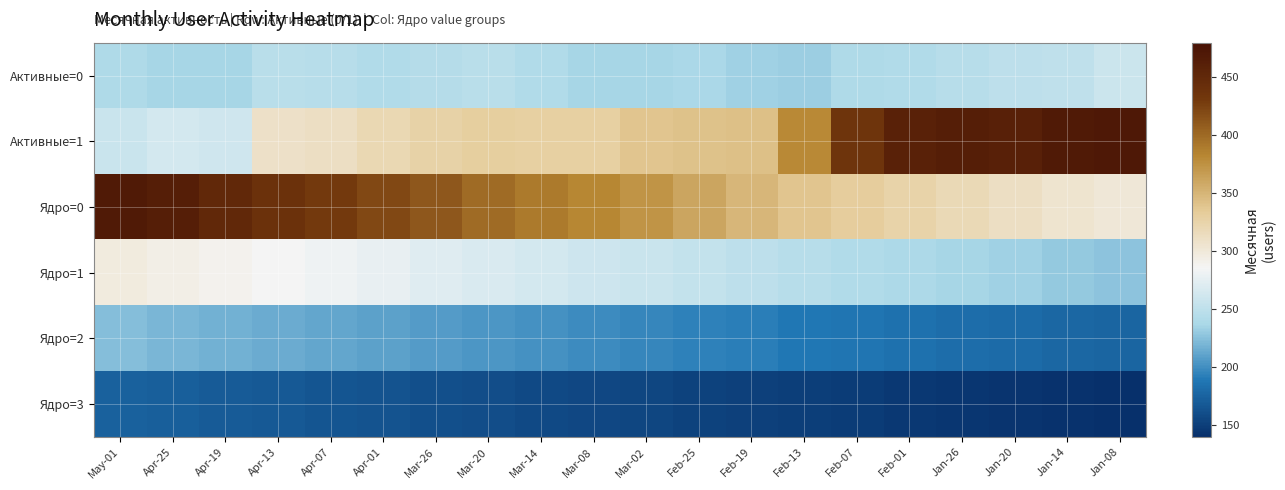

Which category has the lowest value across all series?

Jan-08